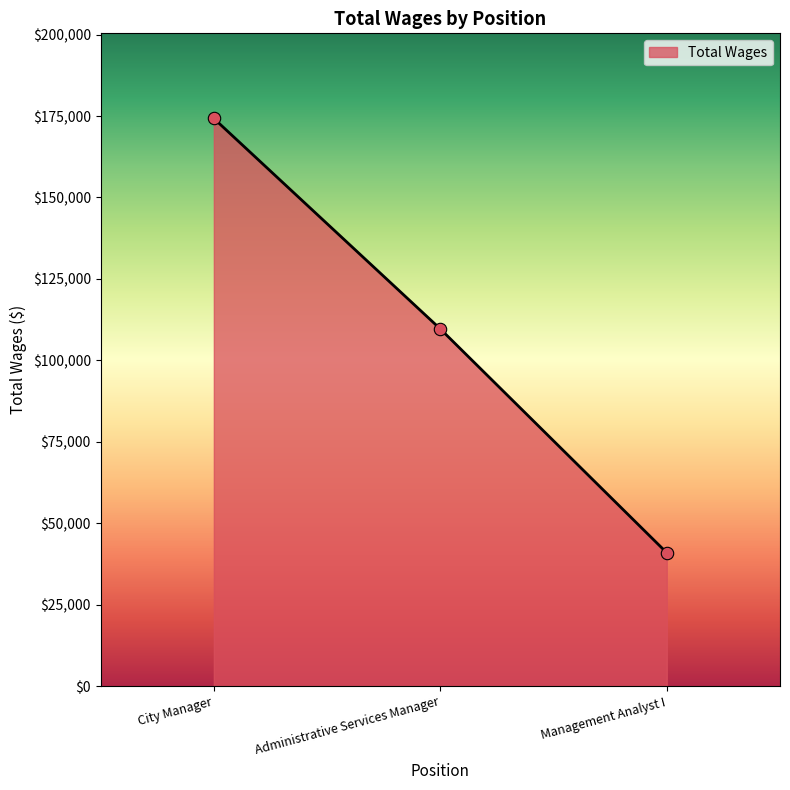

What is the change in value from Administrative Services Manager to Management Analyst I?

-68730